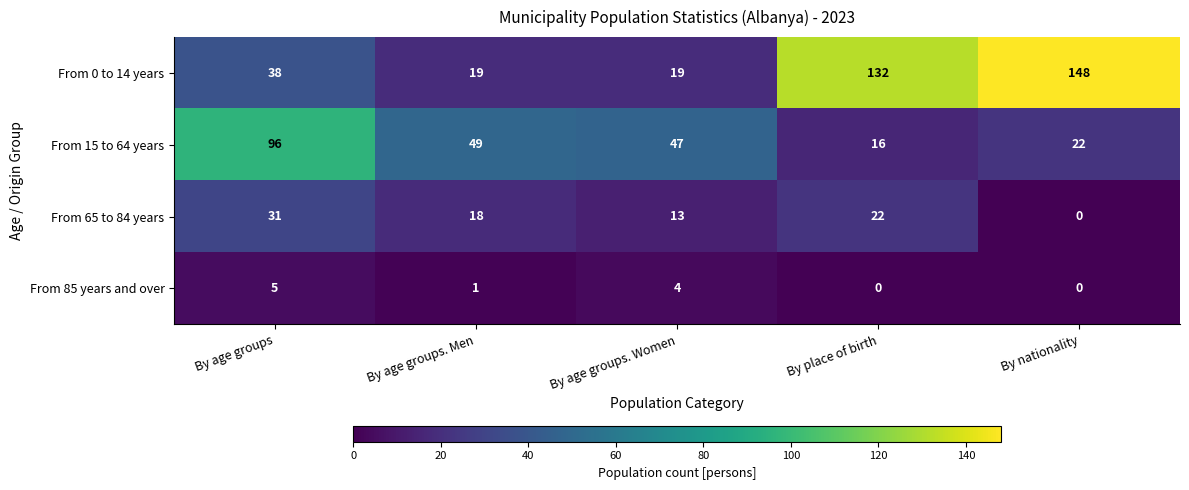

Which series has the largest total across all categories?

From 0 to 14 years